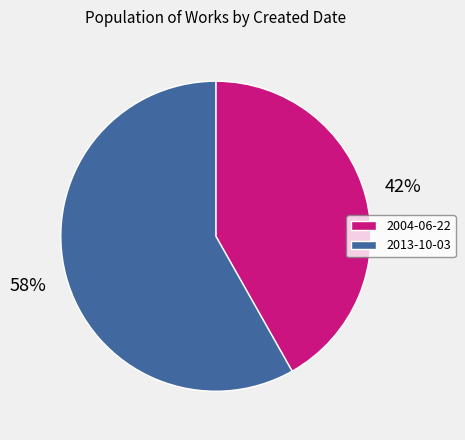

Count the number of slices in the pie.

2